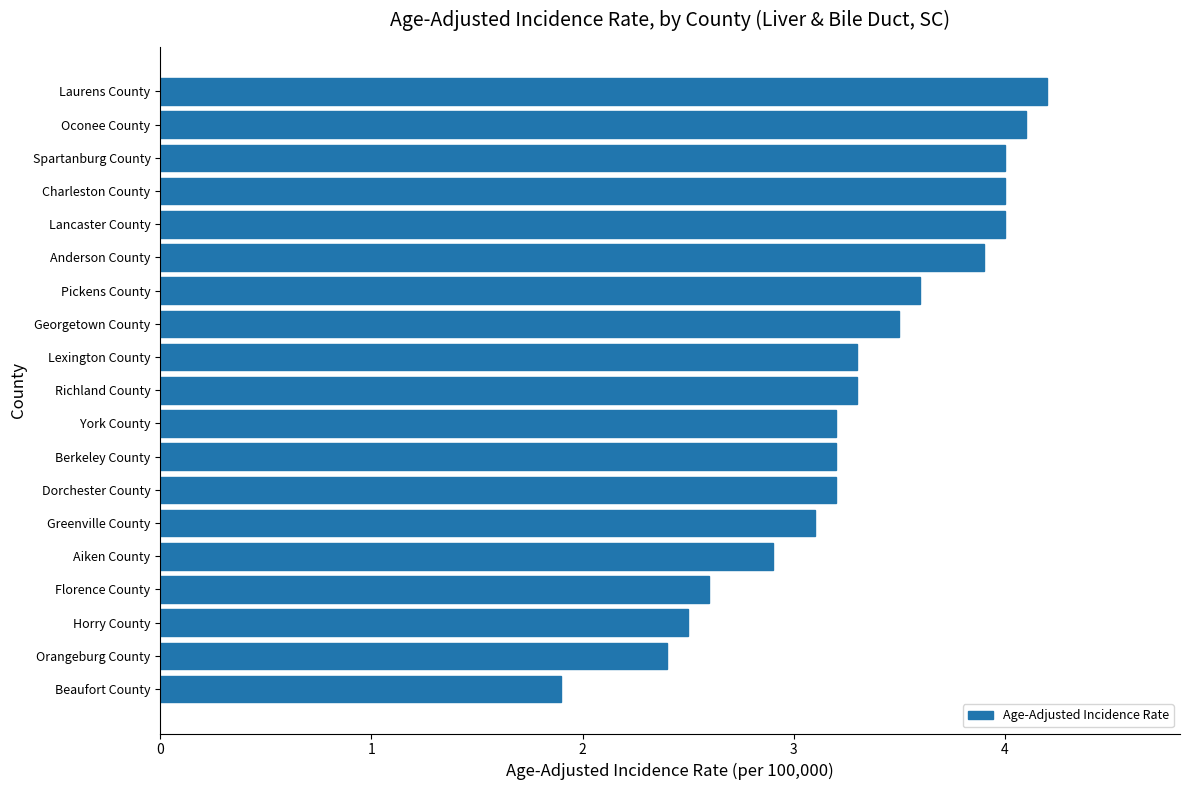

Which has a higher value, Spartanburg County or Berkeley County?

Spartanburg County